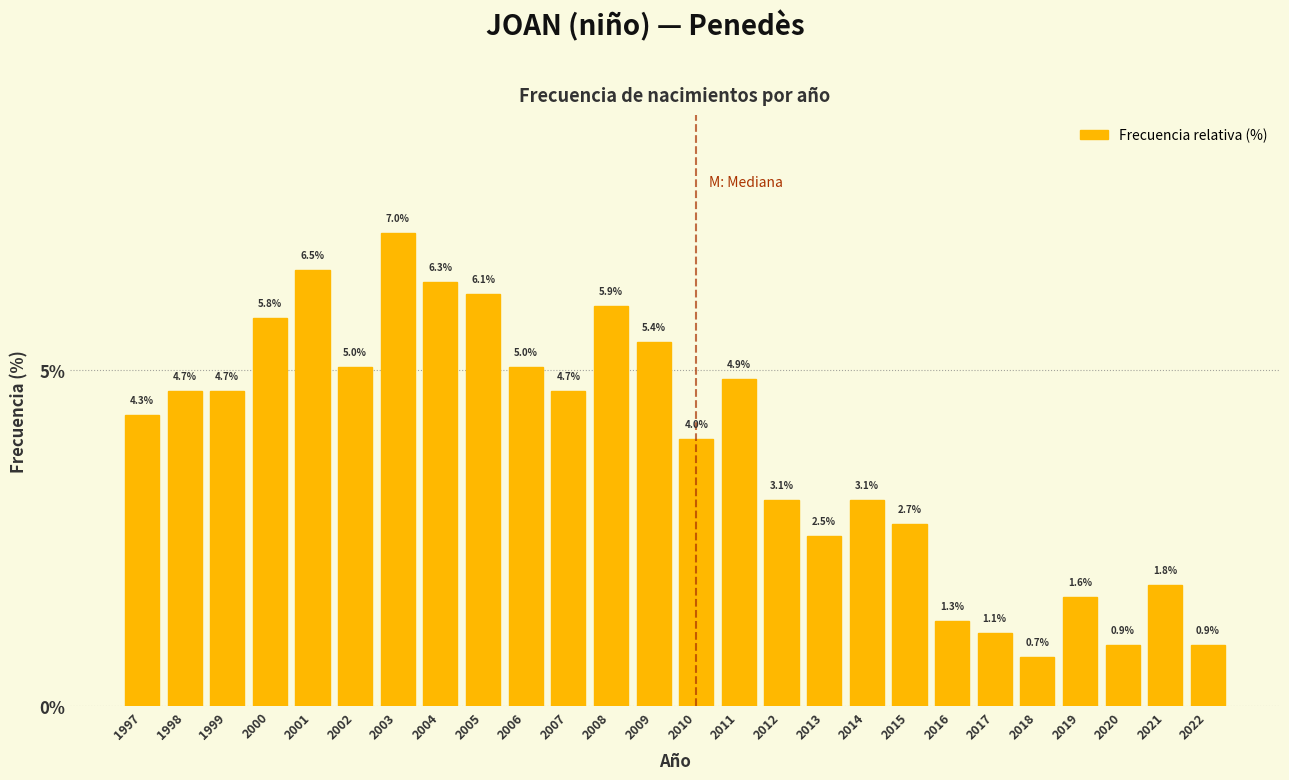

Reading left to right, list all the values displayed in this chart.

1997=4.3	1998=4.7	1999=4.7	2000=5.8	2001=6.5	2002=5.0	2003=7.0	2004=6.3	2005=6.1	2006=5.0	2007=4.7	2008=5.9	2009=5.4	2010=4.0	2011=4.9	2012=3.1	2013=2.5	2014=3.1	2015=2.7	2016=1.3	2017=1.1	2018=0.7	2019=1.6	2020=0.9	2021=1.8	2022=0.9